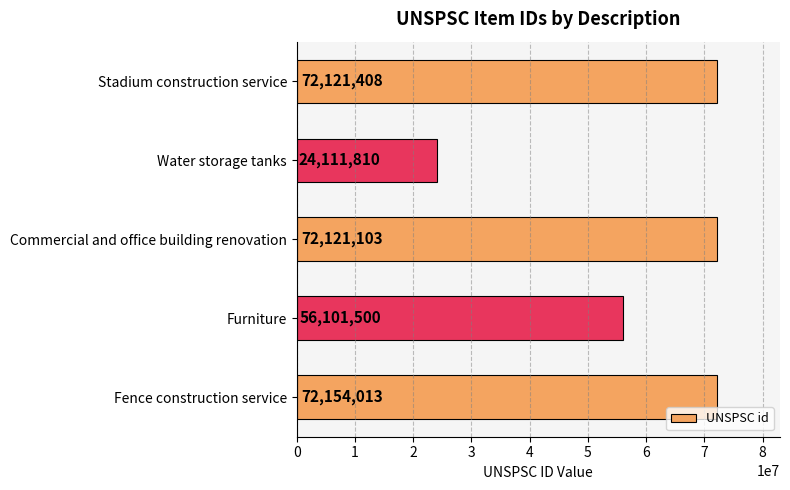

Reading top to bottom, extract all data points from this chart.

72121408	24111810	72121103	56101500	72154013